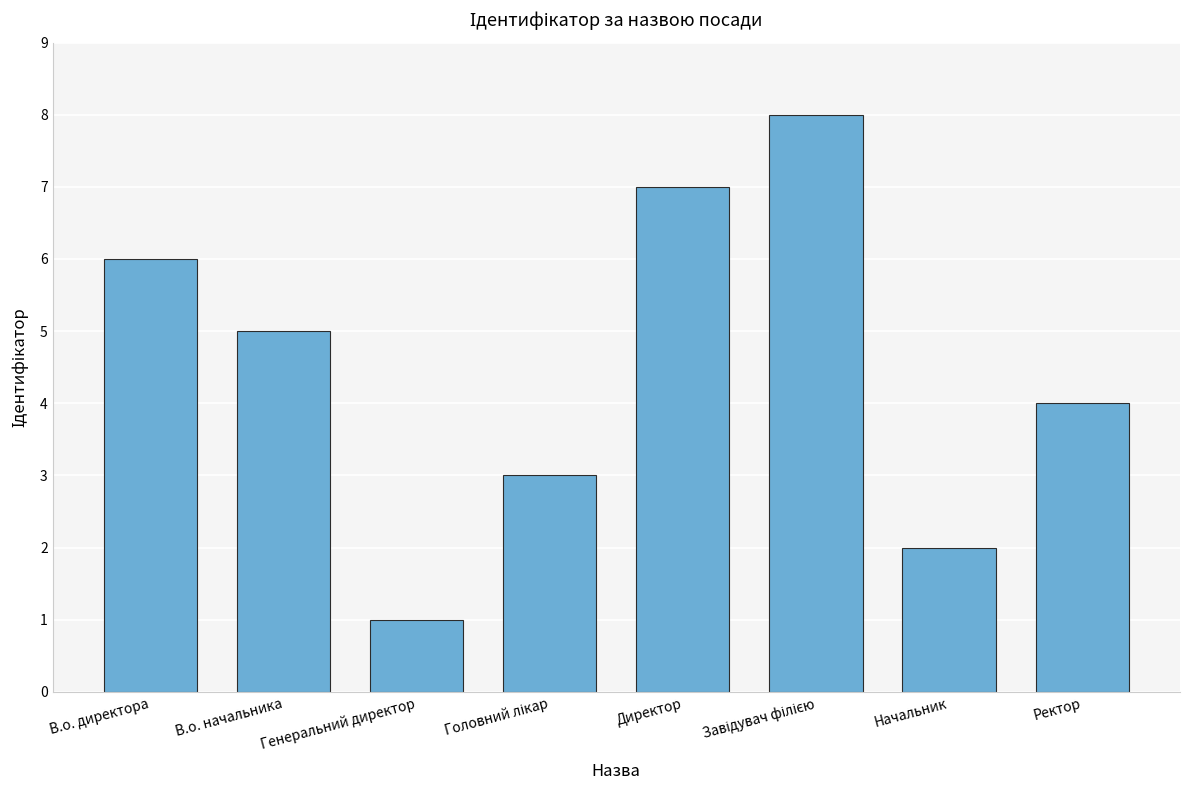

What is the maximum value shown in the chart?

8